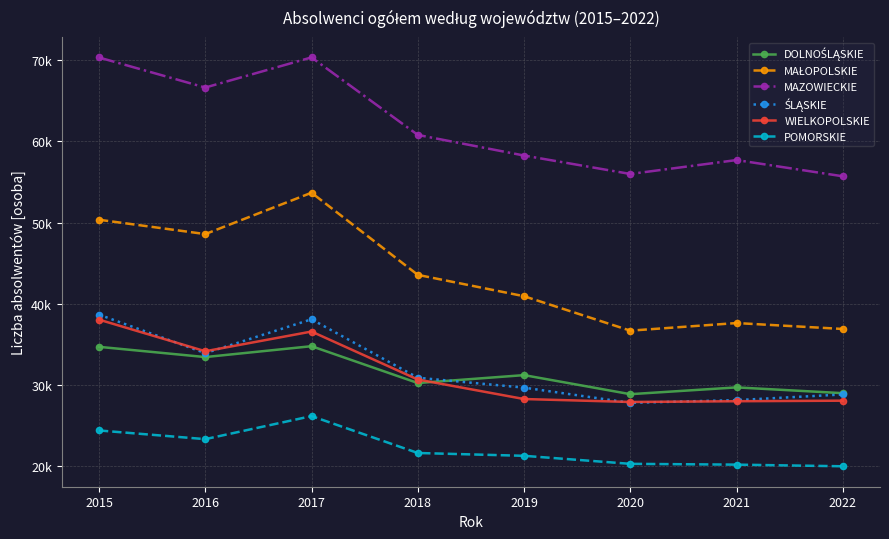

At how many categories does at least one series exceed 66357?

3